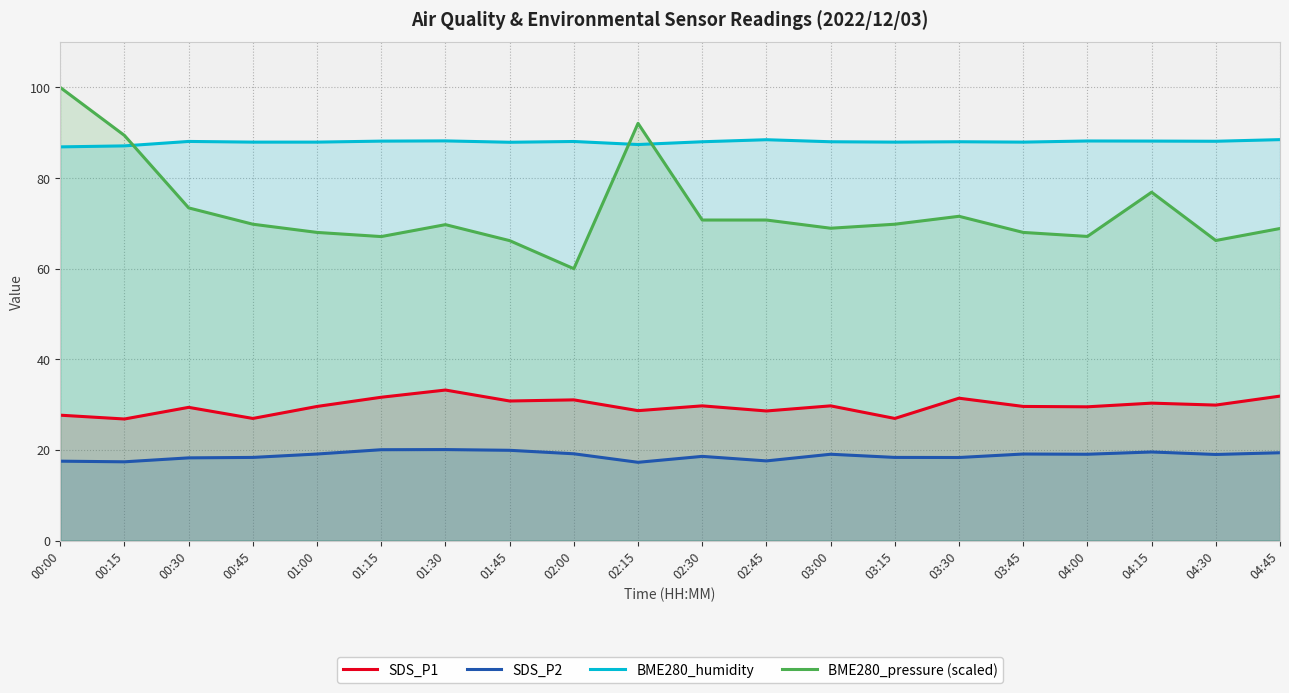

At how many categories does at least one series exceed 96?

1